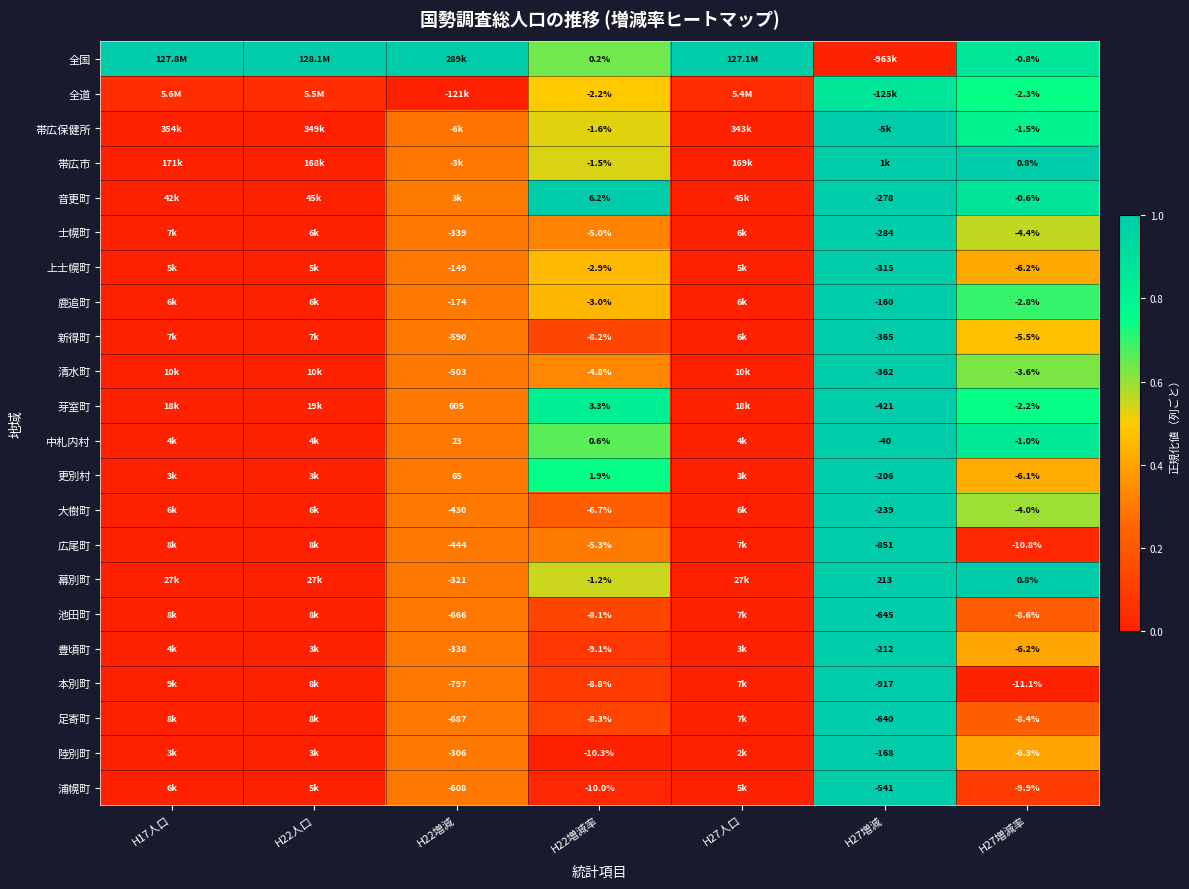

Between H22増減 and H27増減, which is larger?

H22増減